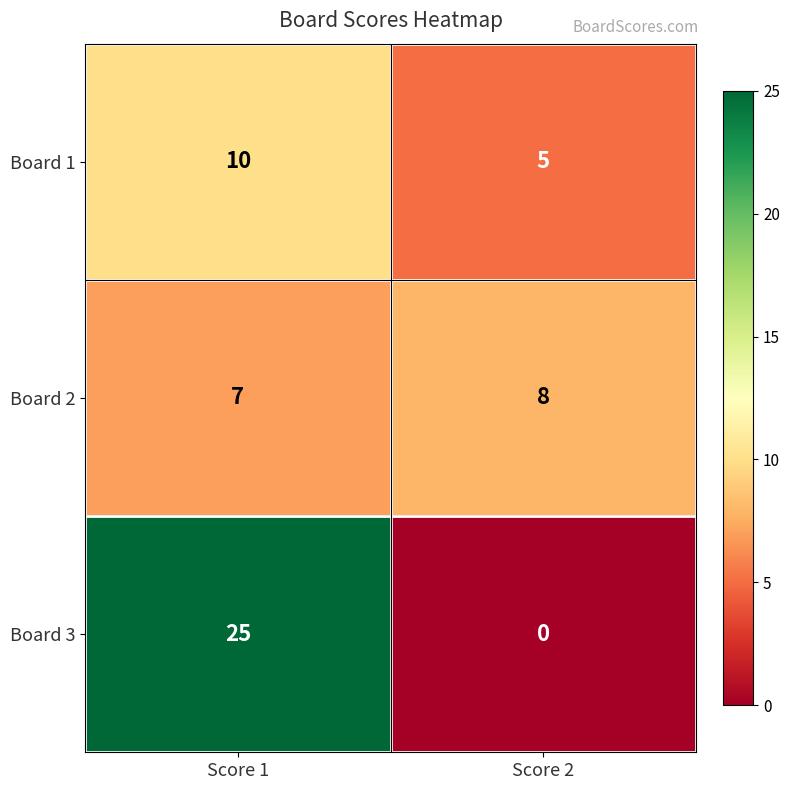

What is the maximum value for Board 3?

25